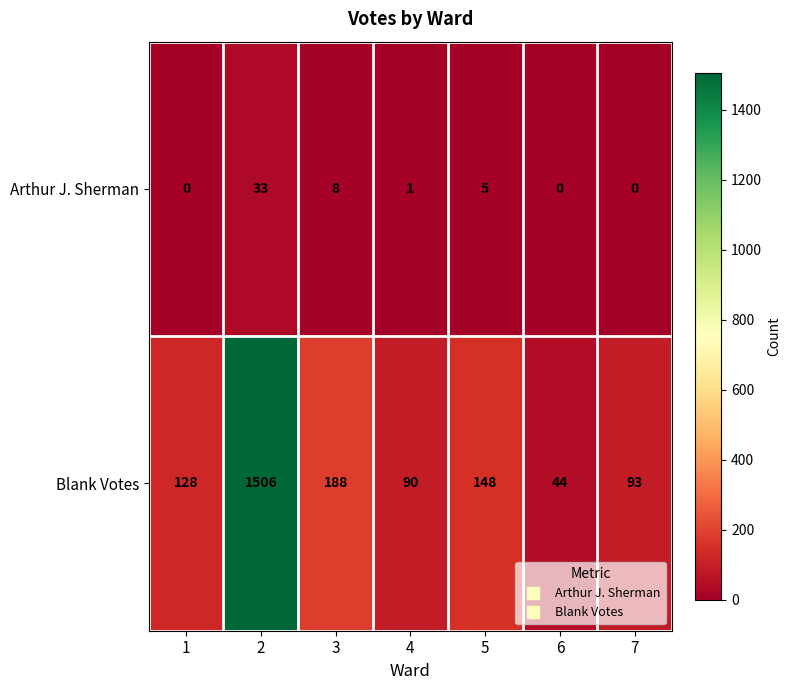

Which series has the largest total across all categories?

Blank Votes